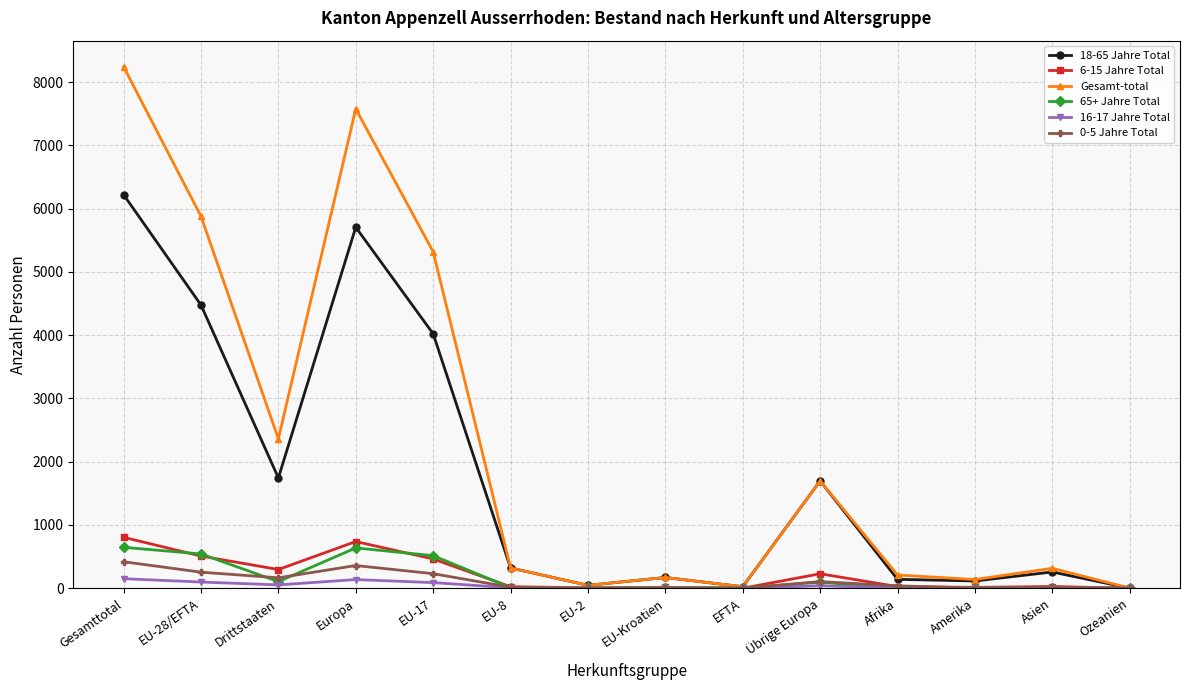

True or false: Gesamt-total has more than 1 points higher than both neighbors.

True